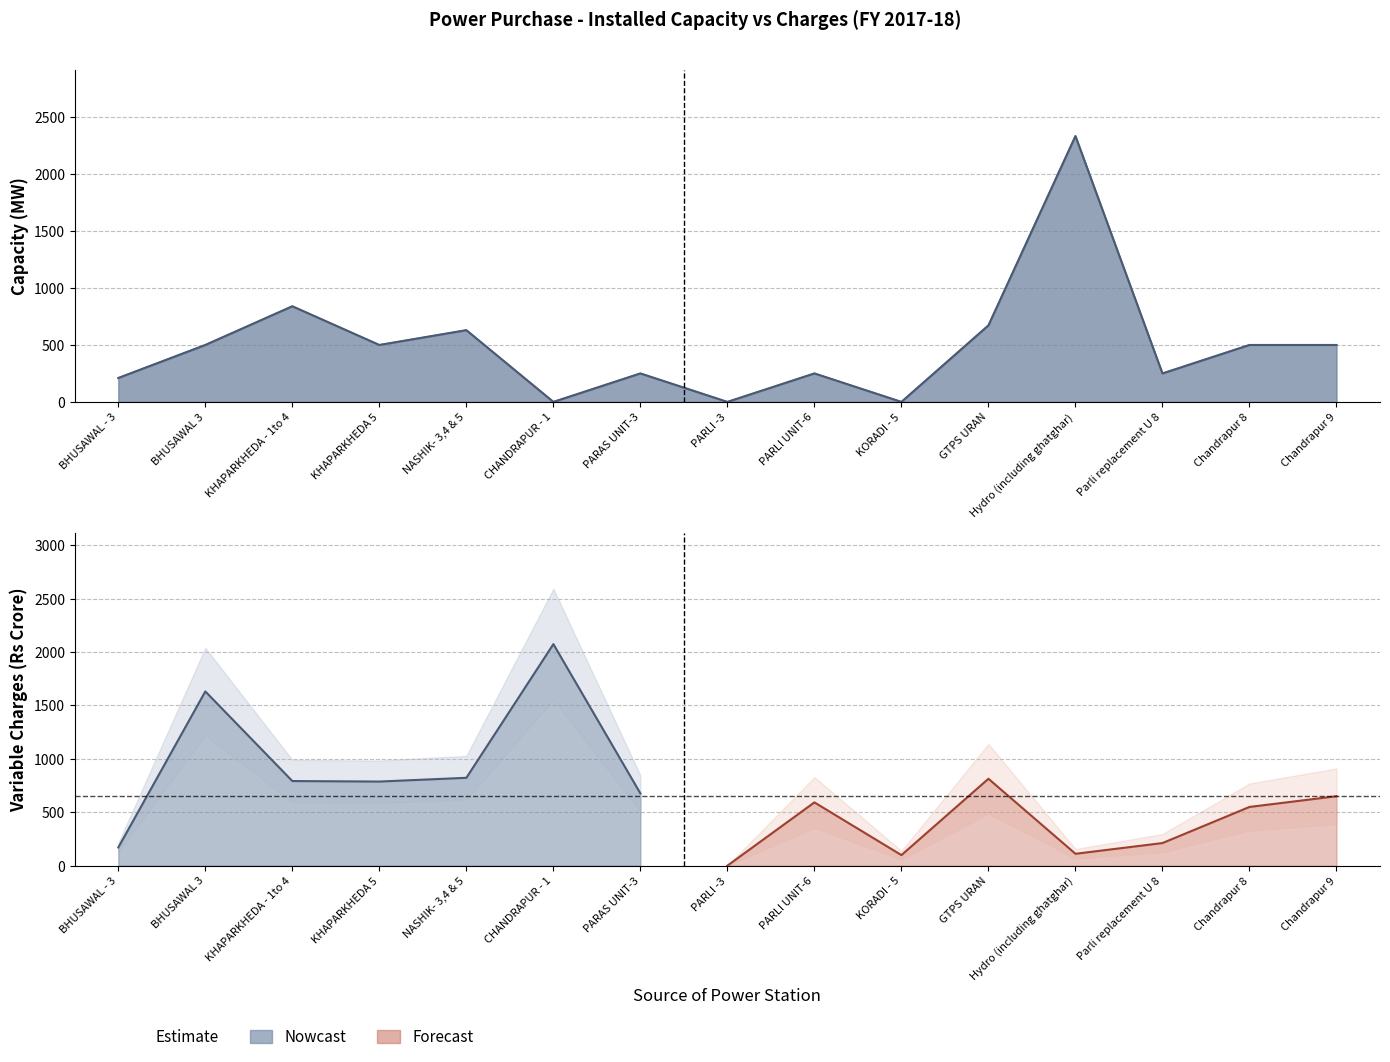

How many lines are shown in the chart?

2